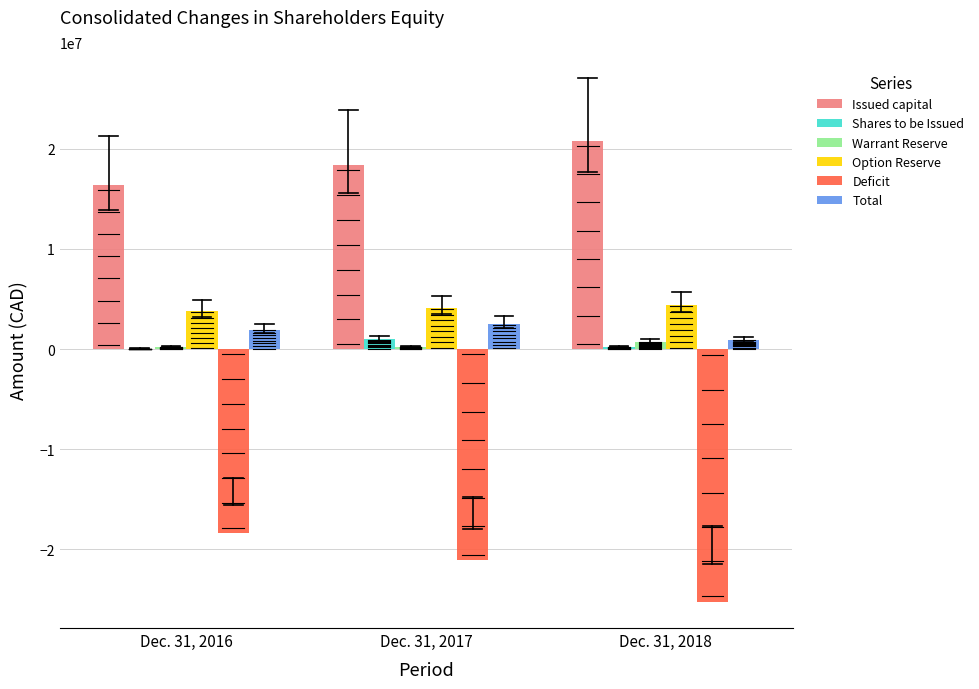

What value does the Option Reserve series have at Dec. 31, 2017, to the nearest 100?

4054500